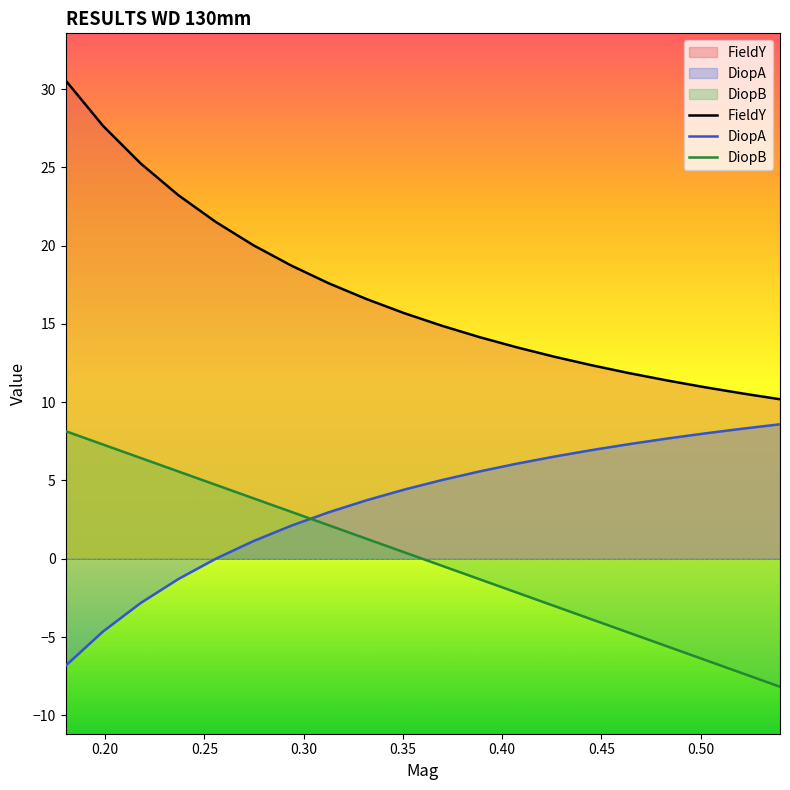

Which series has the largest total across all categories?

FieldY